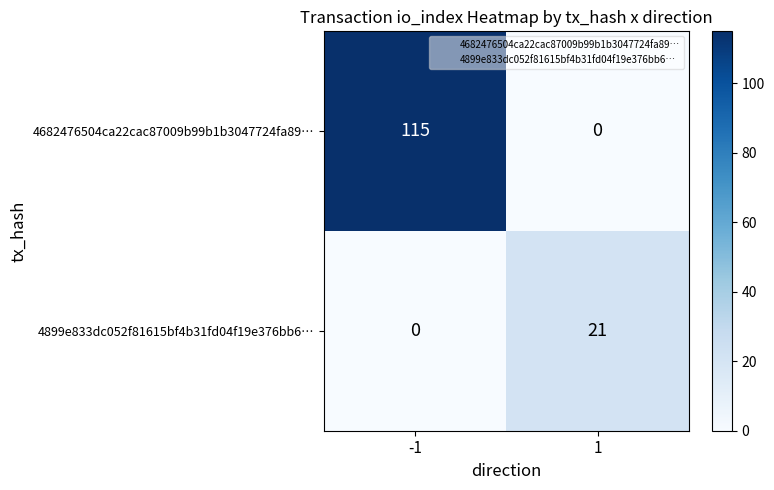

Rank the series by their average value, from lowest to highest.

4899e833dc052f81615bf4b31fd04f19e376bb6…, 4682476504ca22cac87009b99b1b3047724fa89…